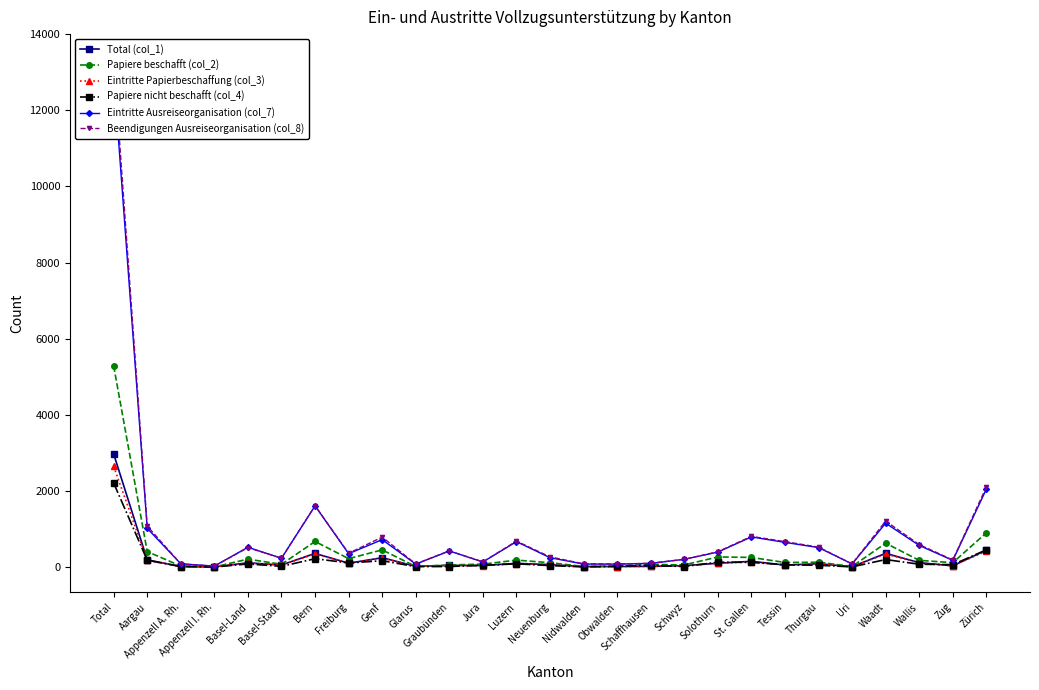

What is the greatest value displayed?

13337